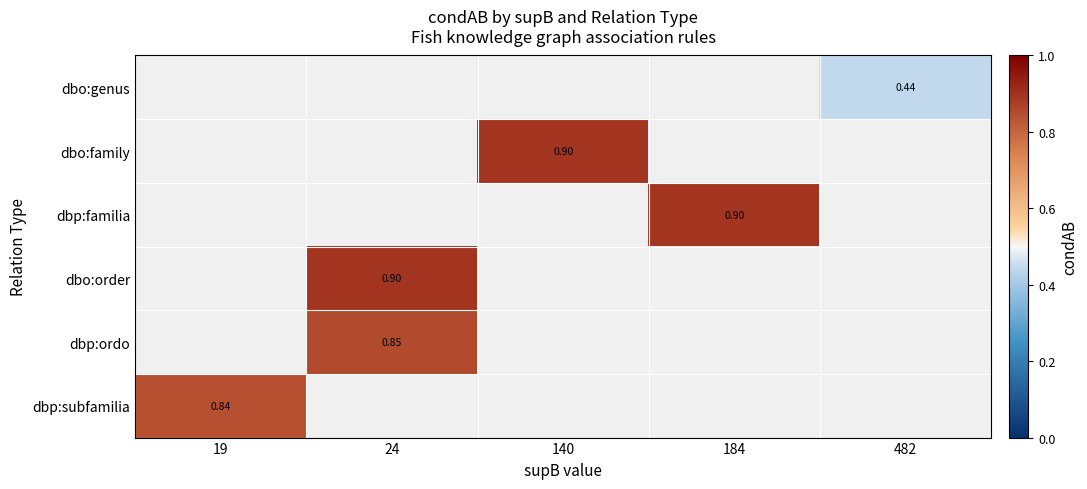

Is it true that dbp:familia equals 0.9 at 184?

True